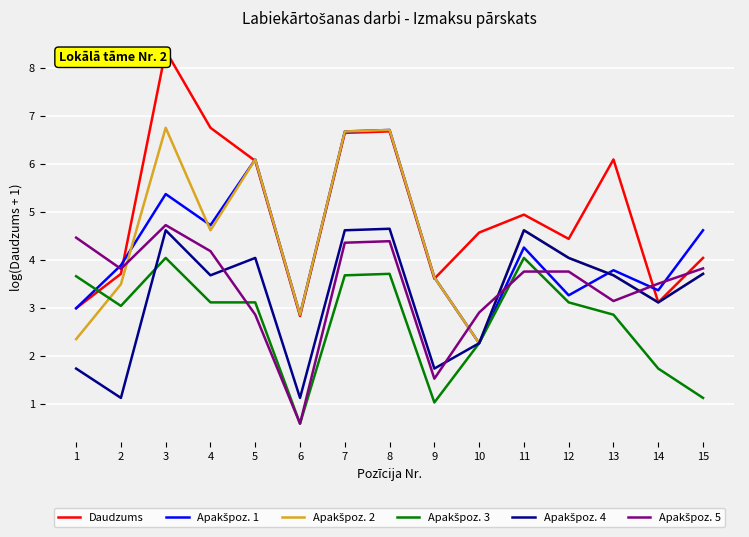

Which series has the largest range (max minus min)?

Daudzums